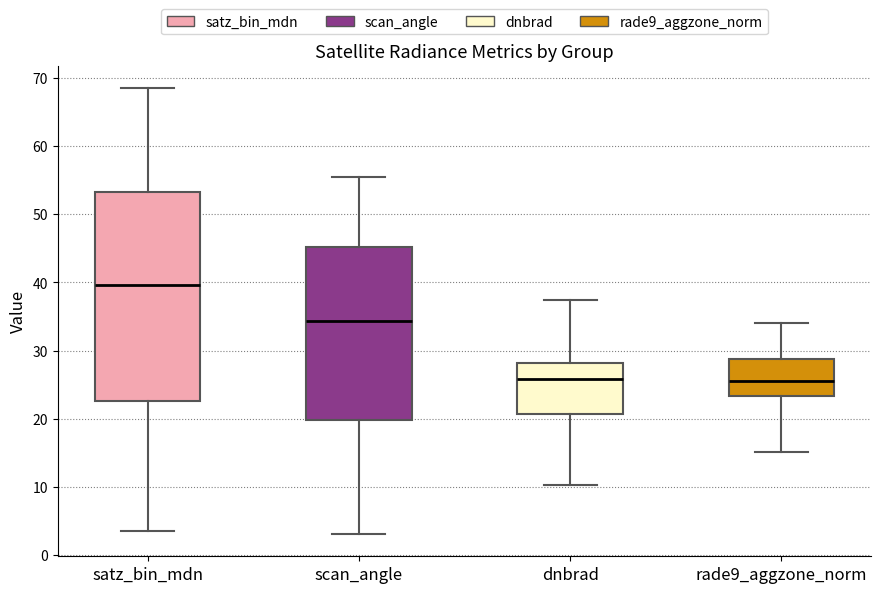

Comparing the boxes themselves (not the whiskers), which one is the tallest?

satz_bin_mdn